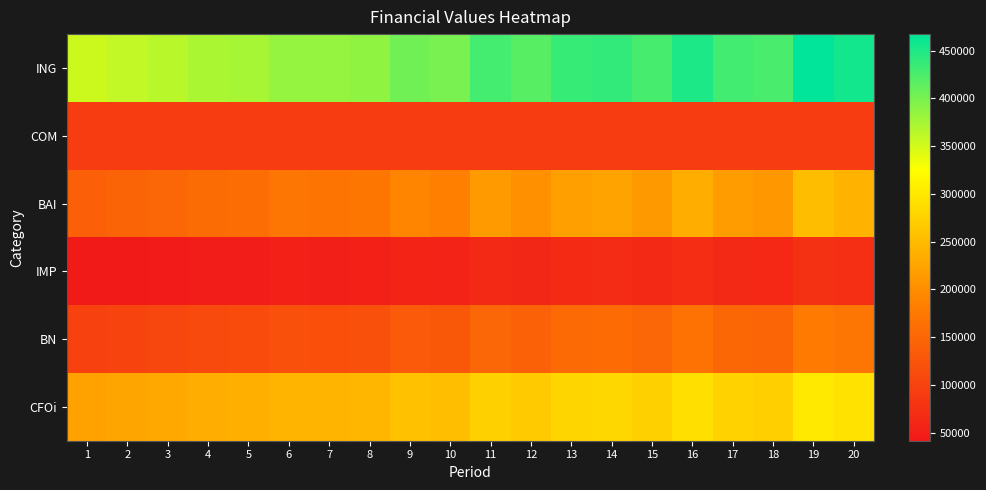

What is the total value across all series at 7?

1052790.9